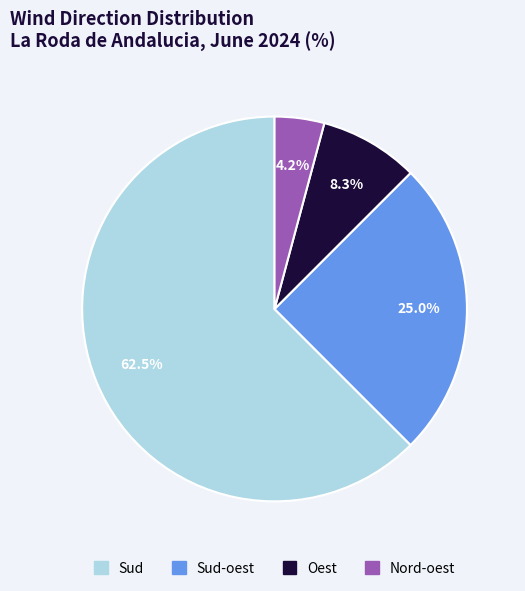

Is there any slice that represents more than half of the pie?

Yes